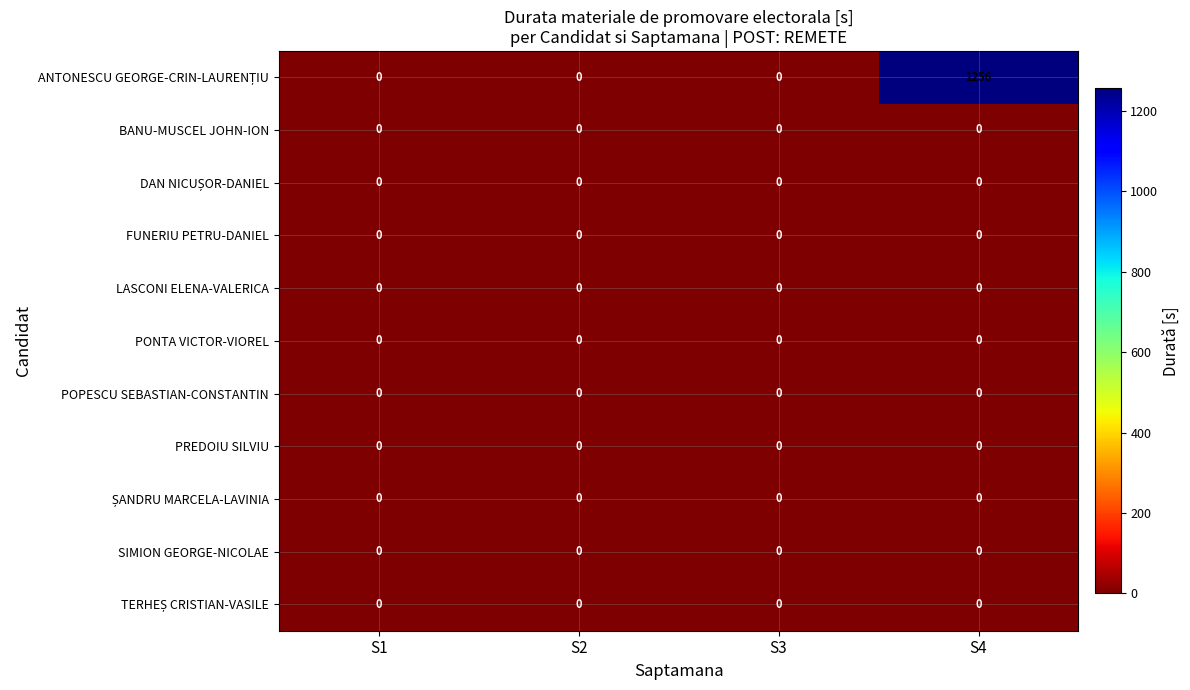

At which category is the sum across all series the highest?

S4